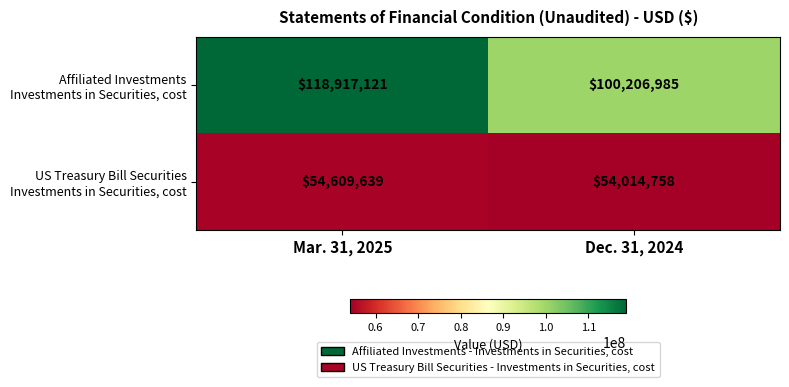

What is the total value across all series at Mar. 31, 2025?

173526760